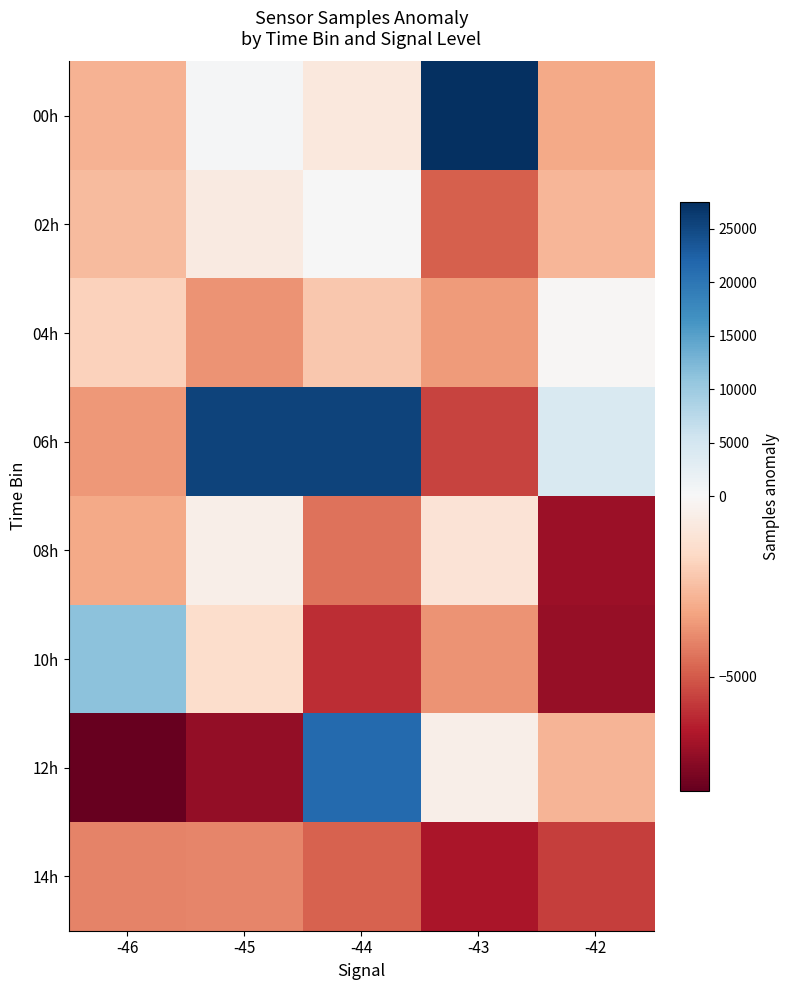

At how many categories does at least one series exceed 4729?

4